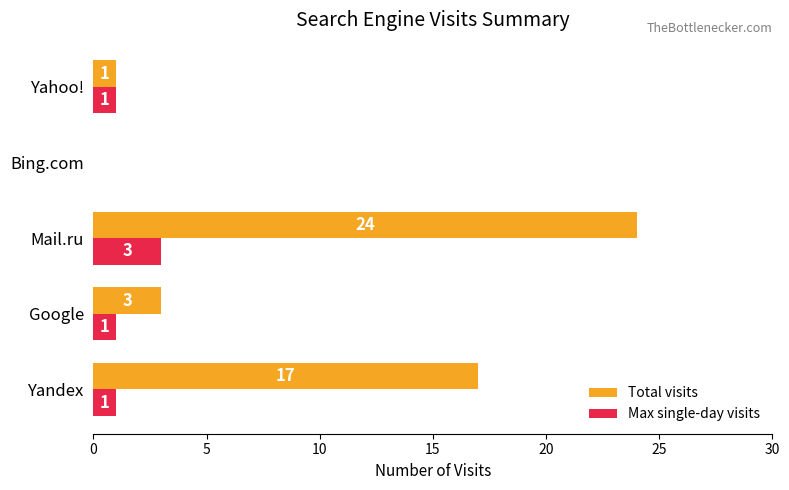

What is the sum of all Total visits values?

45